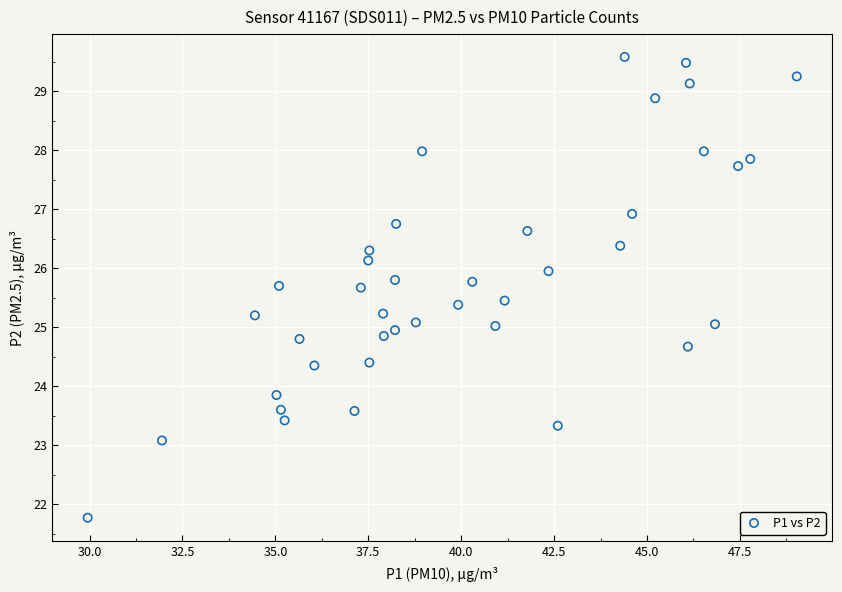

What is the range of X values (max minus min)?

19.1